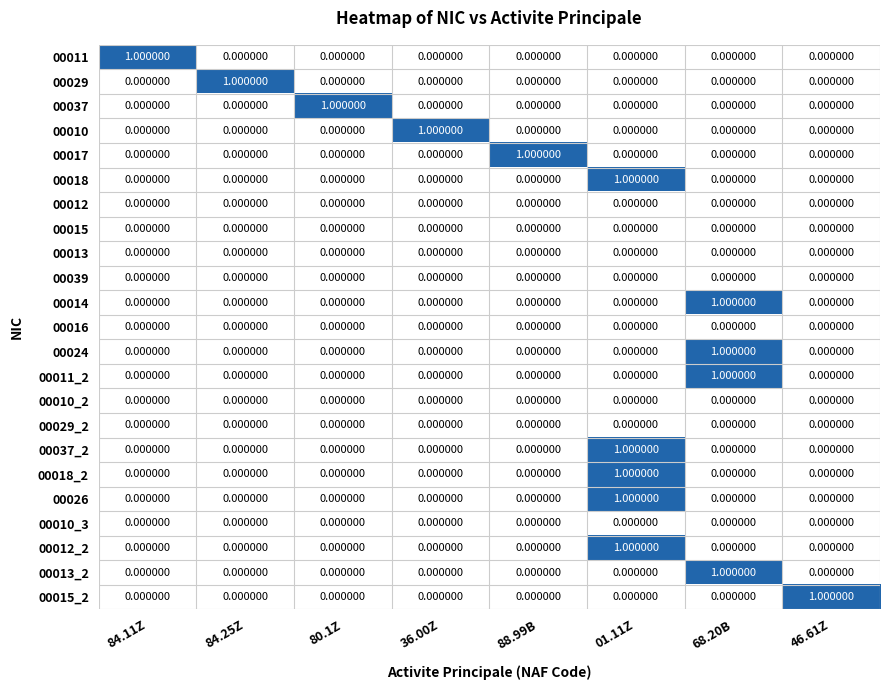

What is the total value across all series at 36.00Z?

1